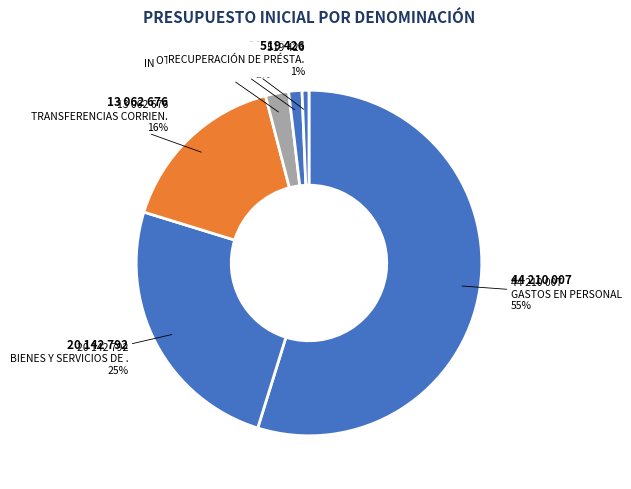

How many slices are in this pie chart?

6